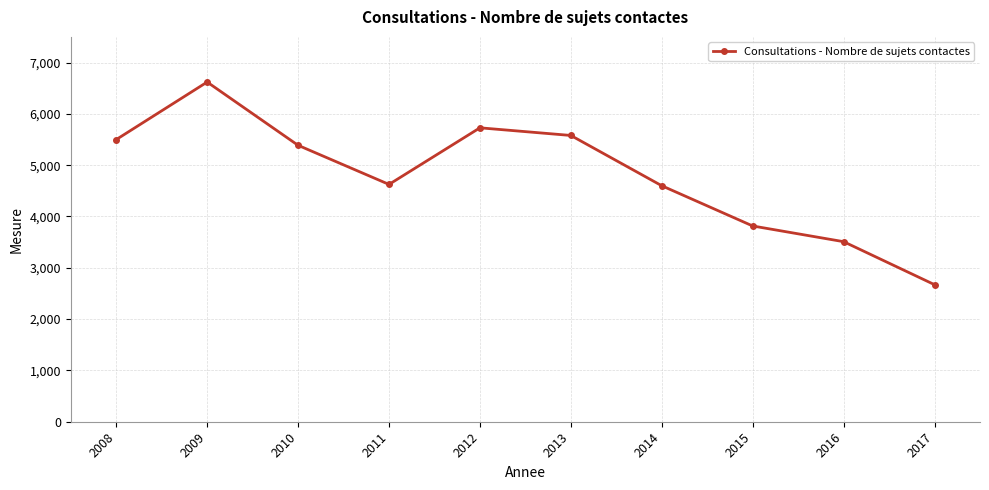

How many series are shown in this chart?

1